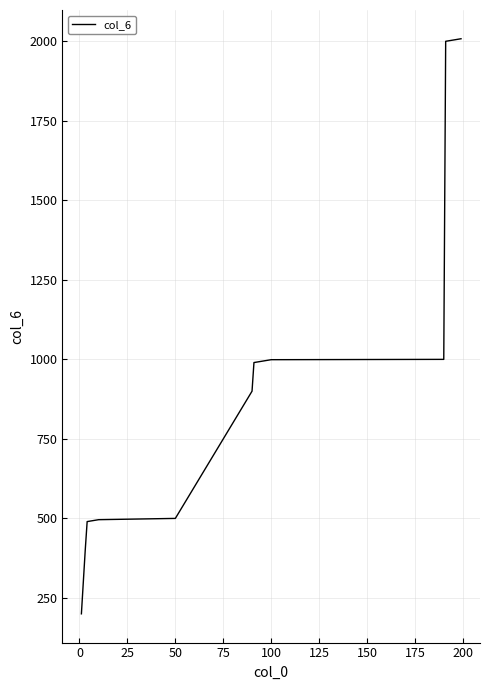

What is the minimum value shown in the chart?

200